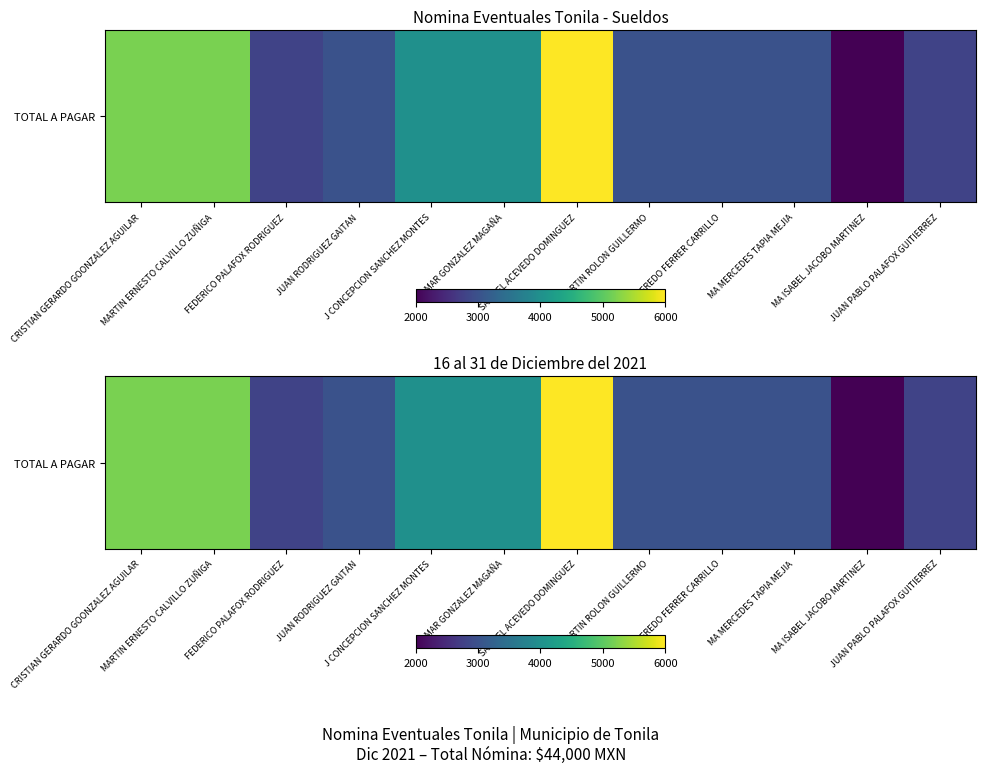

Reading left to right, what are all the values shown in this chart?

5200	5200	2800	3000	4000	4000	6000	3000	3000	3000	2000	2800